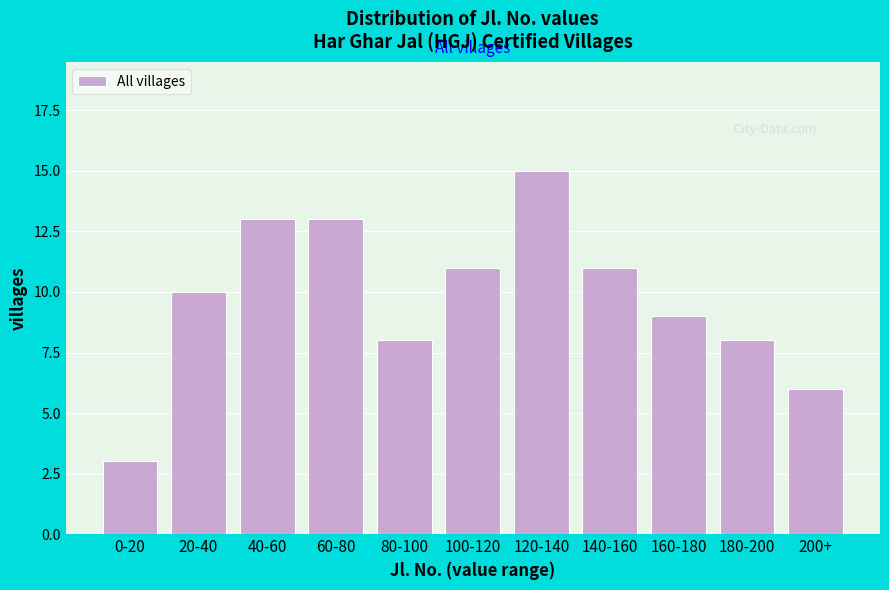

Reading left to right, list all the values displayed in this chart.

0-20=3	20-40=10	40-60=13	60-80=13	80-100=8	100-120=11	120-140=15	140-160=11	160-180=9	180-200=8	200+=6